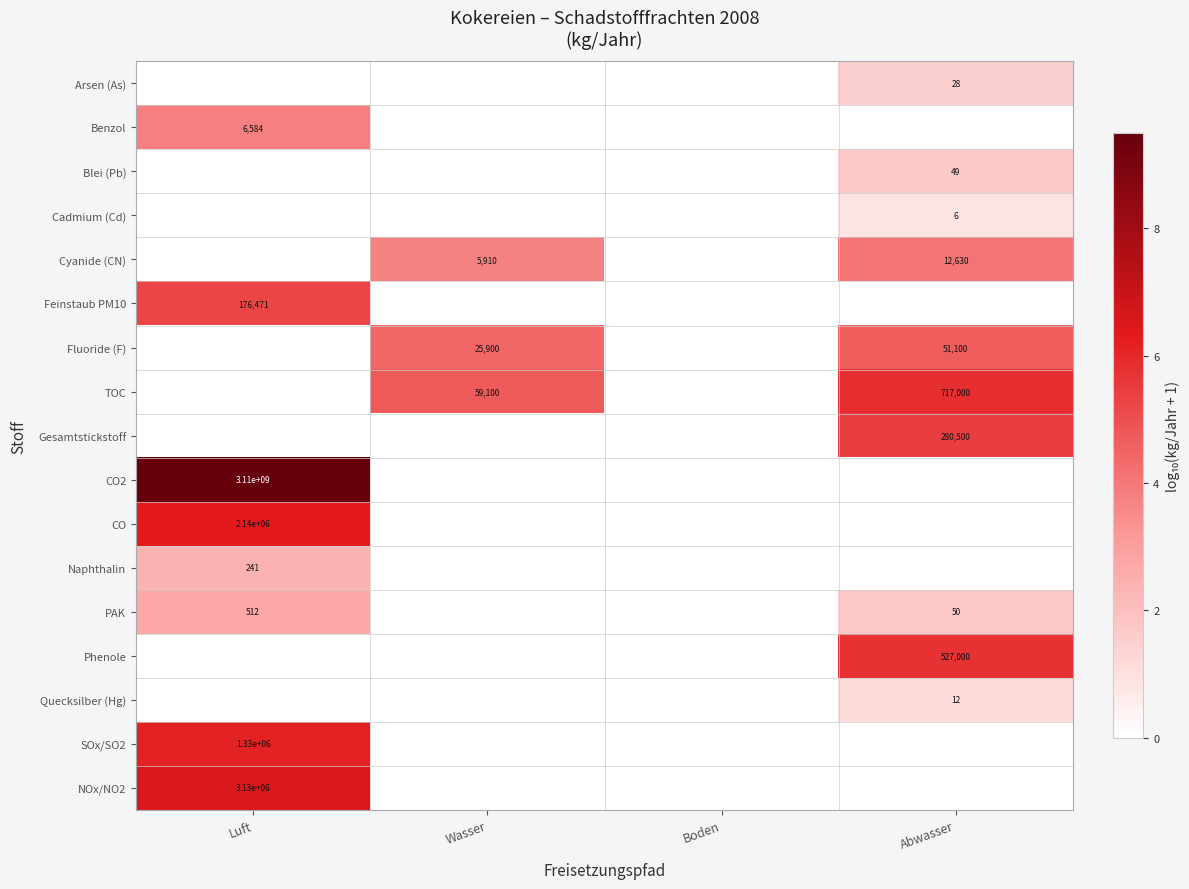

The Arsen (As) series shows 28 at Abwasser. True or false?

True